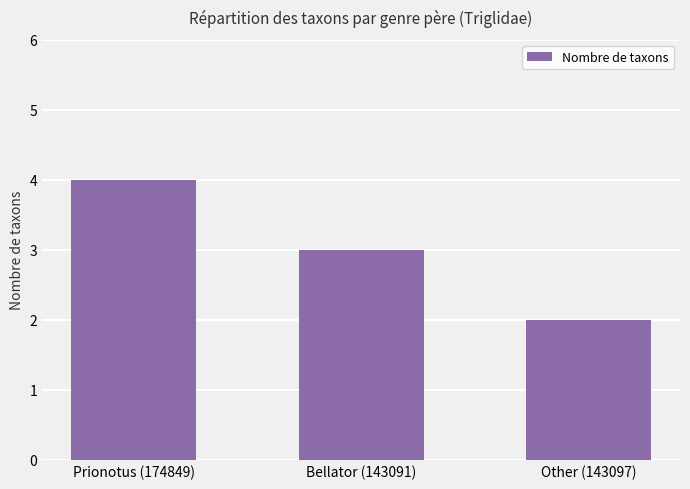

Which has a higher value, Prionotus (174849) or Other (143097)?

Prionotus (174849)